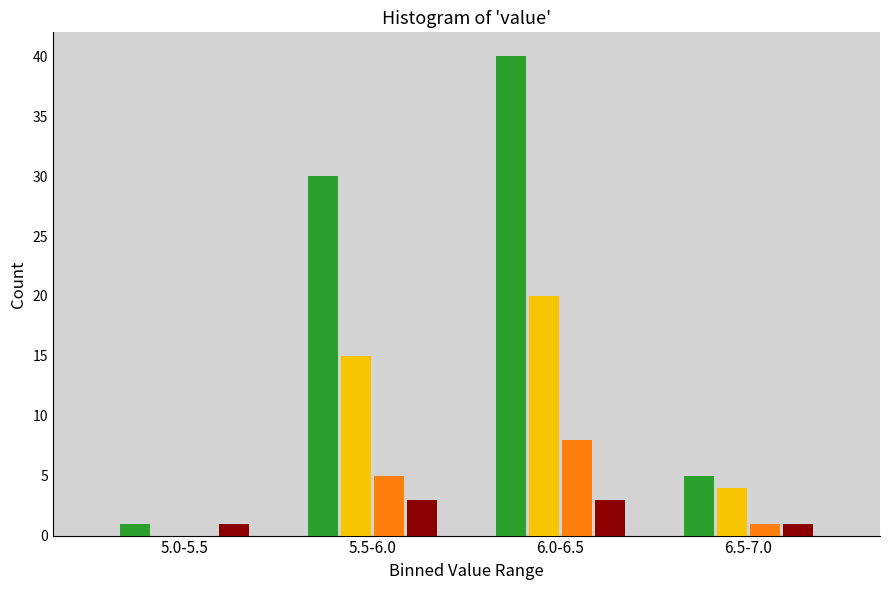

At which category is the sum across all series the highest?

6.0-6.5